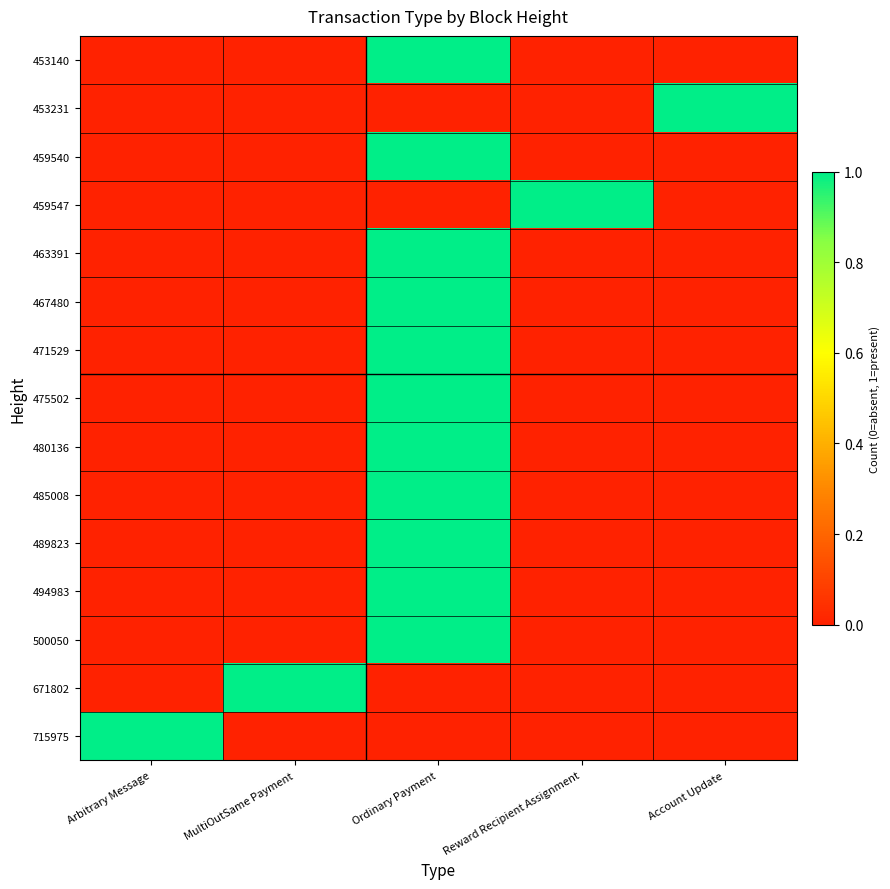

Reading left to right, transcribe all the data shown in this chart.

453140: Arbitrary Message=0	MultiOutSame Payment=0	Ordinary Payment=1	Reward Recipient Assignment=0	Account Update=0
453231: Arbitrary Message=0	MultiOutSame Payment=0	Ordinary Payment=0	Reward Recipient Assignment=0	Account Update=1
459540: Arbitrary Message=0	MultiOutSame Payment=0	Ordinary Payment=1	Reward Recipient Assignment=0	Account Update=0
459547: Arbitrary Message=0	MultiOutSame Payment=0	Ordinary Payment=0	Reward Recipient Assignment=1	Account Update=0
463391: Arbitrary Message=0	MultiOutSame Payment=0	Ordinary Payment=1	Reward Recipient Assignment=0	Account Update=0
467480: Arbitrary Message=0	MultiOutSame Payment=0	Ordinary Payment=1	Reward Recipient Assignment=0	Account Update=0
471529: Arbitrary Message=0	MultiOutSame Payment=0	Ordinary Payment=1	Reward Recipient Assignment=0	Account Update=0
475502: Arbitrary Message=0	MultiOutSame Payment=0	Ordinary Payment=1	Reward Recipient Assignment=0	Account Update=0
480136: Arbitrary Message=0	MultiOutSame Payment=0	Ordinary Payment=1	Reward Recipient Assignment=0	Account Update=0
485008: Arbitrary Message=0	MultiOutSame Payment=0	Ordinary Payment=1	Reward Recipient Assignment=0	Account Update=0
489823: Arbitrary Message=0	MultiOutSame Payment=0	Ordinary Payment=1	Reward Recipient Assignment=0	Account Update=0
494983: Arbitrary Message=0	MultiOutSame Payment=0	Ordinary Payment=1	Reward Recipient Assignment=0	Account Update=0
500050: Arbitrary Message=0	MultiOutSame Payment=0	Ordinary Payment=1	Reward Recipient Assignment=0	Account Update=0
671802: Arbitrary Message=0	MultiOutSame Payment=1	Ordinary Payment=0	Reward Recipient Assignment=0	Account Update=0
715975: Arbitrary Message=1	MultiOutSame Payment=0	Ordinary Payment=0	Reward Recipient Assignment=0	Account Update=0